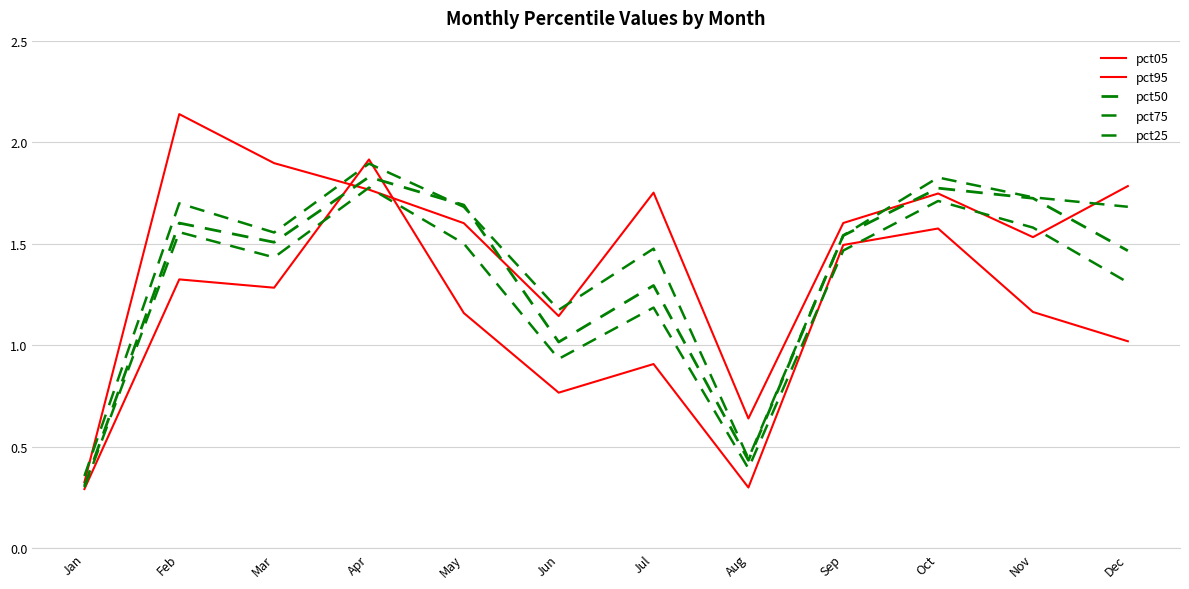

List the labels in order of pct95 value, largest first.

Feb, Mar, Dec, Apr, Jul, Oct, Sep, May, Nov, Jun, Aug, Jan